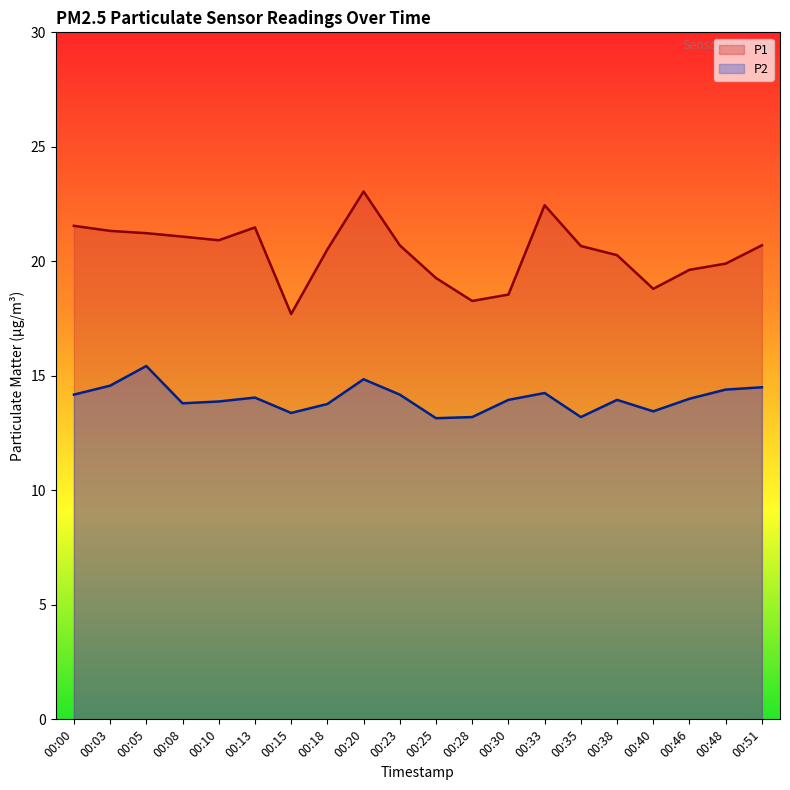

True or false: P2 and P1 intersect in this chart.

False